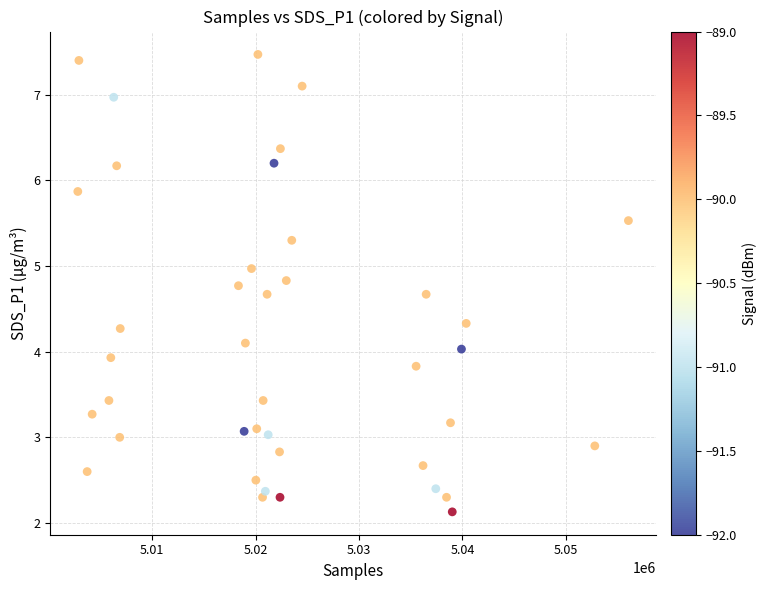

What is the range of X values (max minus min)?

53261.0